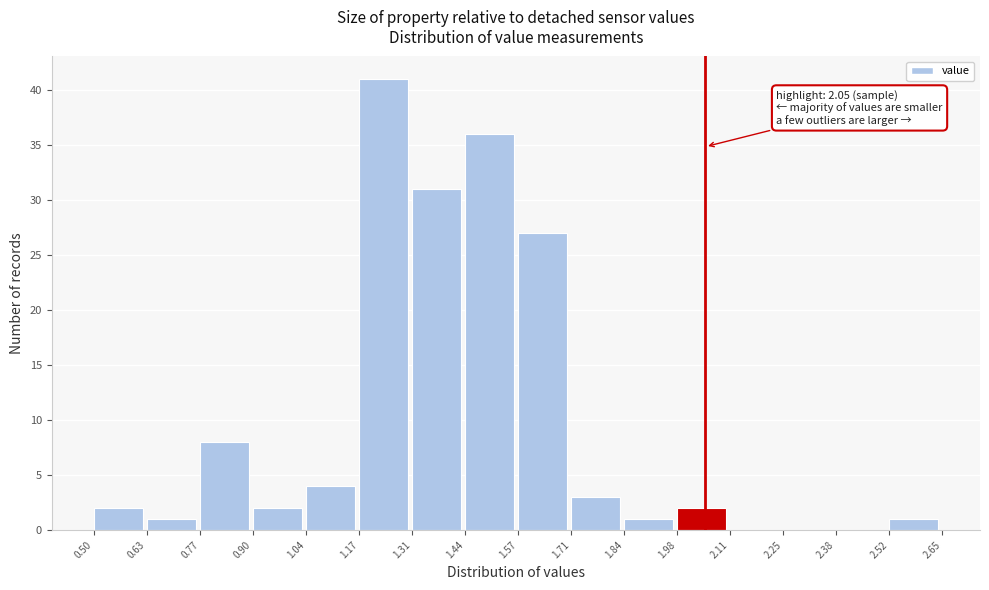

Which range on the x-axis has the tallest bar?

1.17 to 1.31